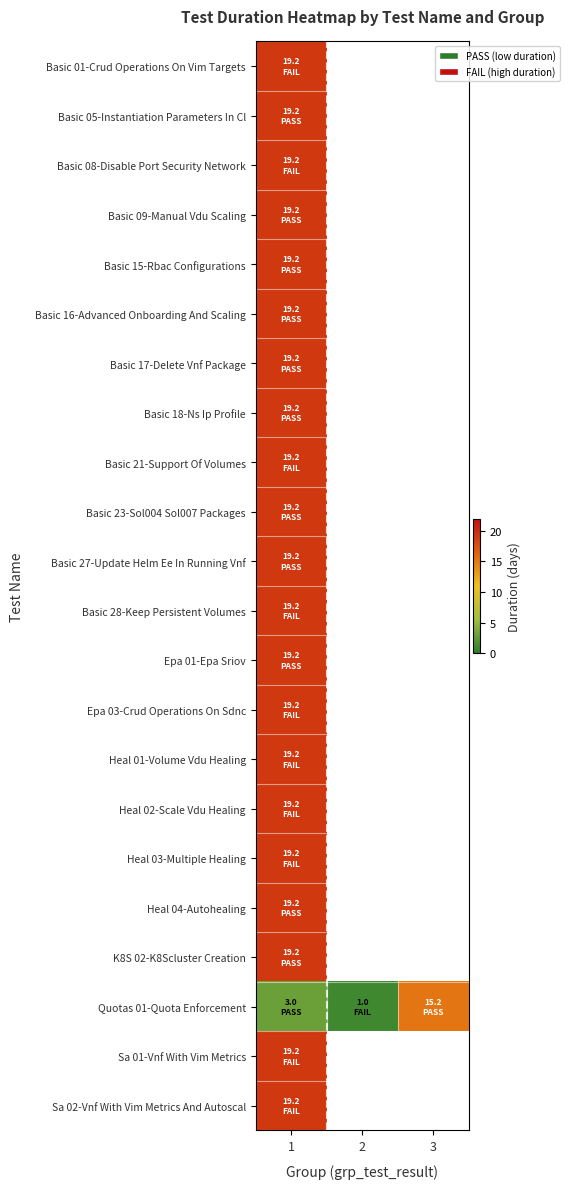

At which category is the sum across all series the highest?

1